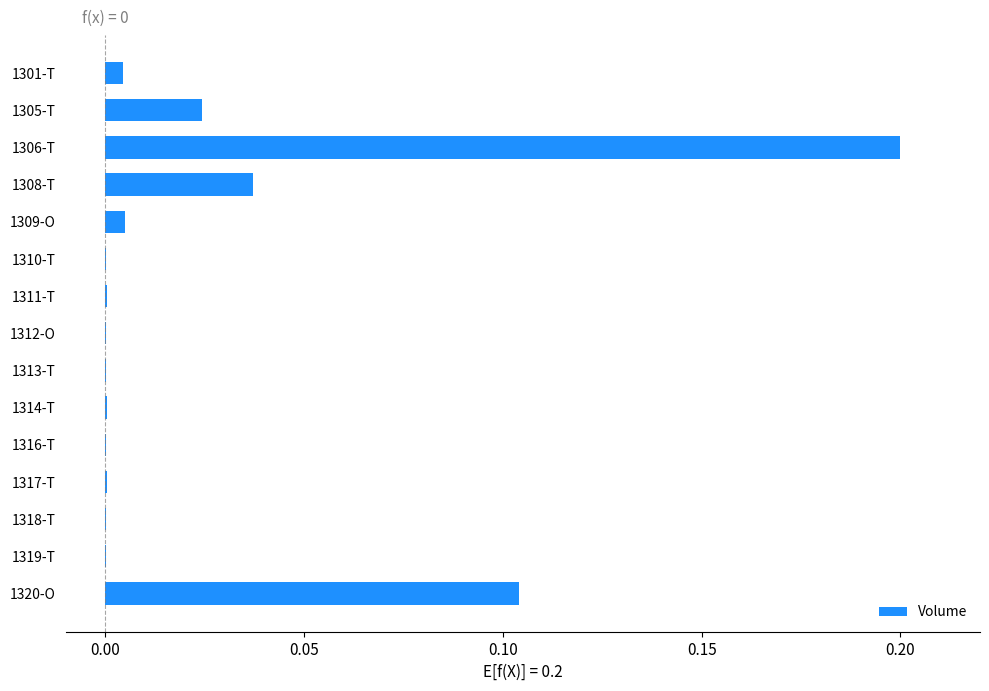

At which category does the chart reach its peak across all series?

1306-T